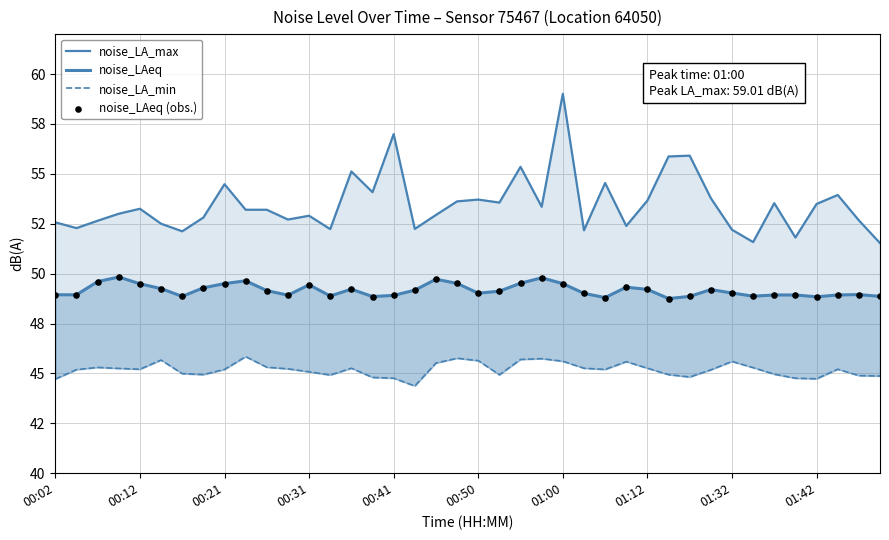

Which series has the widest spread of Y values?

noise_LA_max